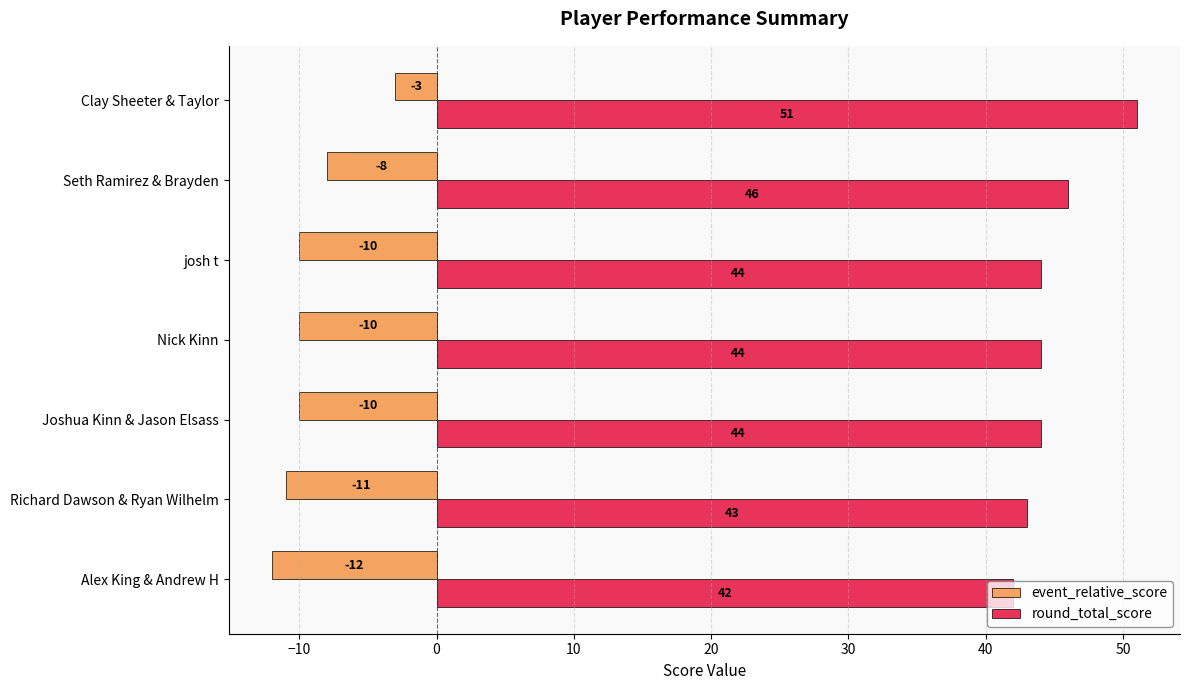

Which series has the largest total across all categories?

round_total_score